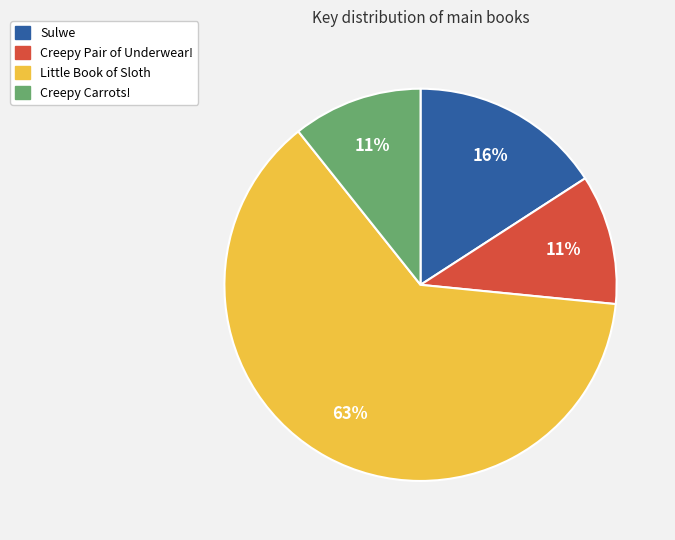

True or false: Little Book of Sloth accounts for 51% of the total.

False